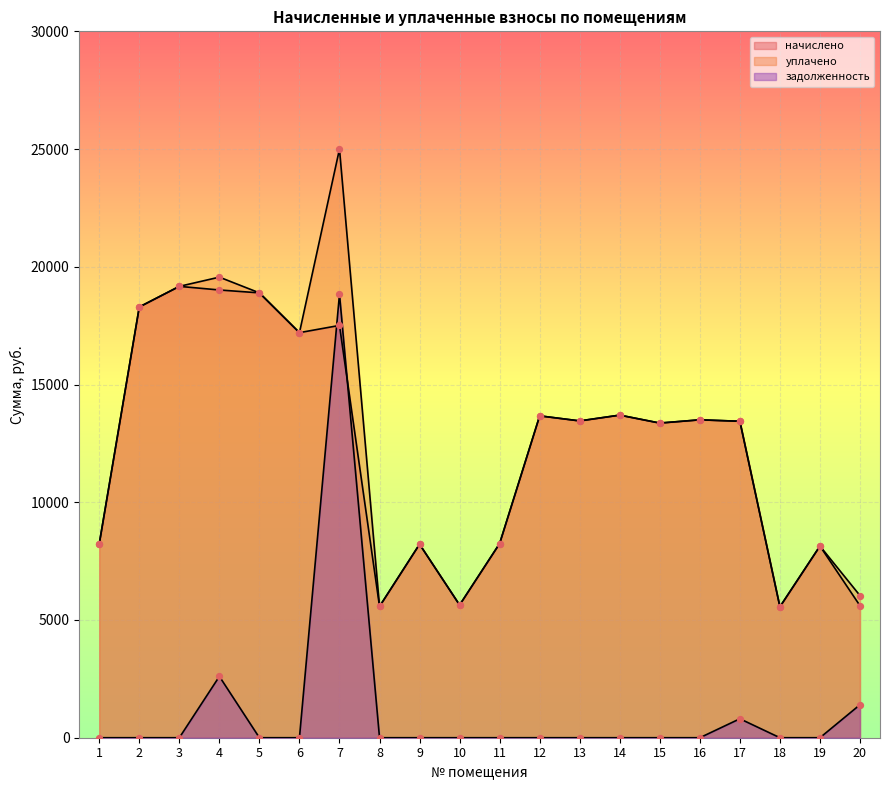

What are all the series names shown in the legend?

начислено, уплачено, задолженность